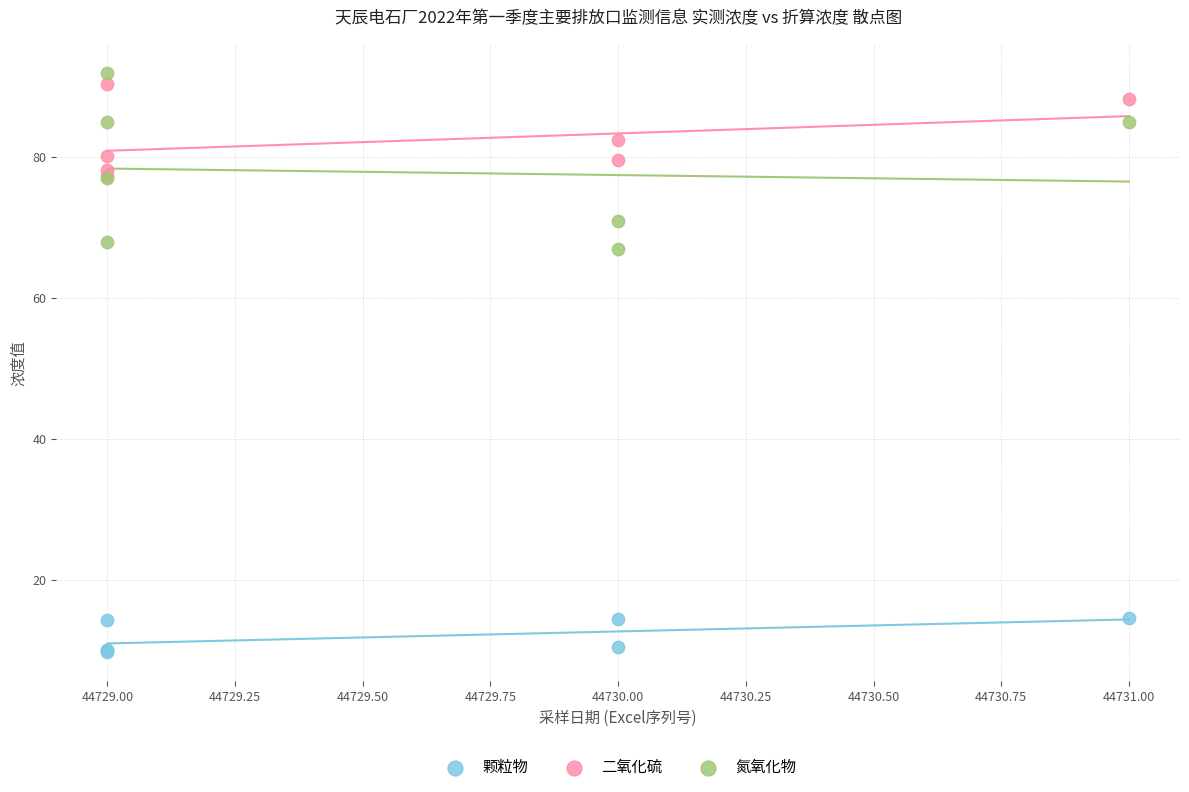

Across all series, what Y value is closest to 50?

67.0